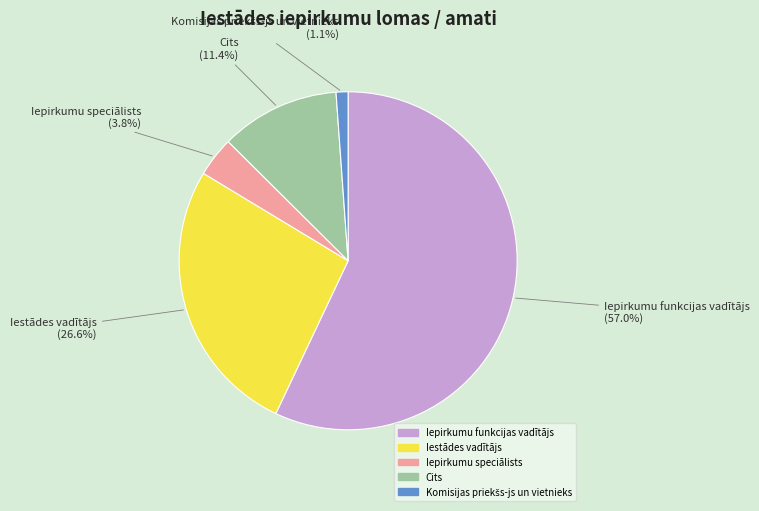

To the nearest percent, what percentage of the pie is Iestādes vadītājs?

27%